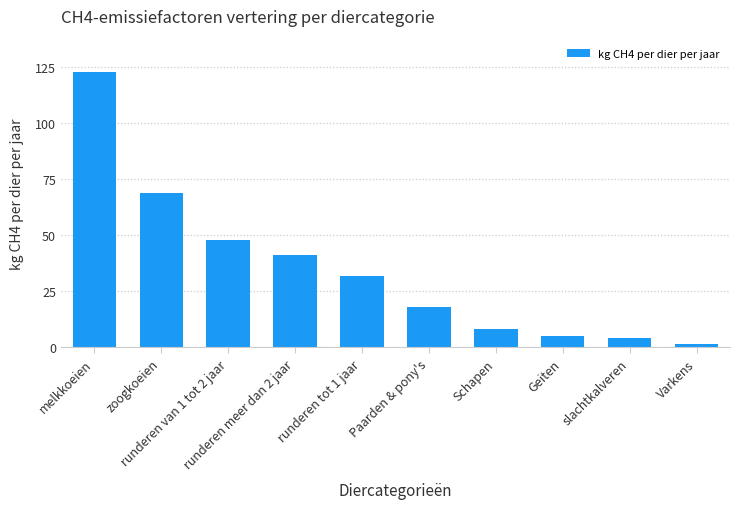

The chart shows a value of 41.4 at runderen meer dan 2 jaar. True or false?

True